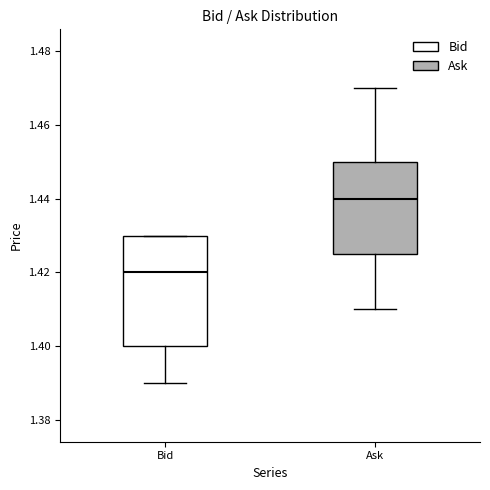

Which box has the lowest median line?

Bid